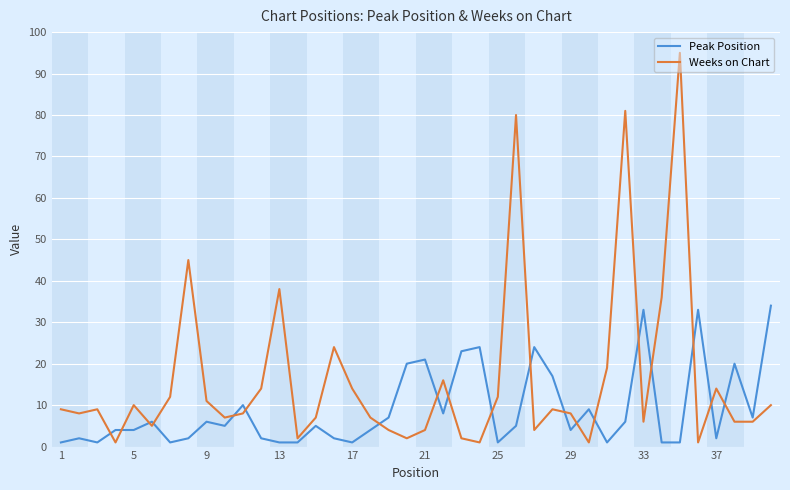

Does the chart display data point markers on the line(s)?

No